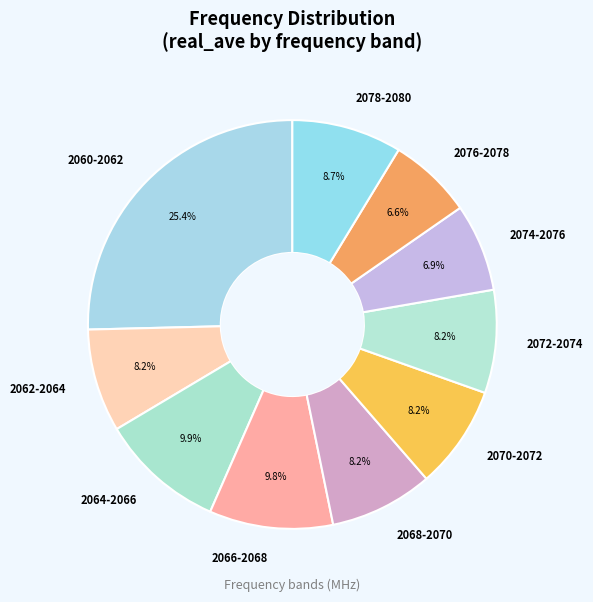

Approximately how many times larger is the value at 2072-2074 compared to 2076-2078?

1.2